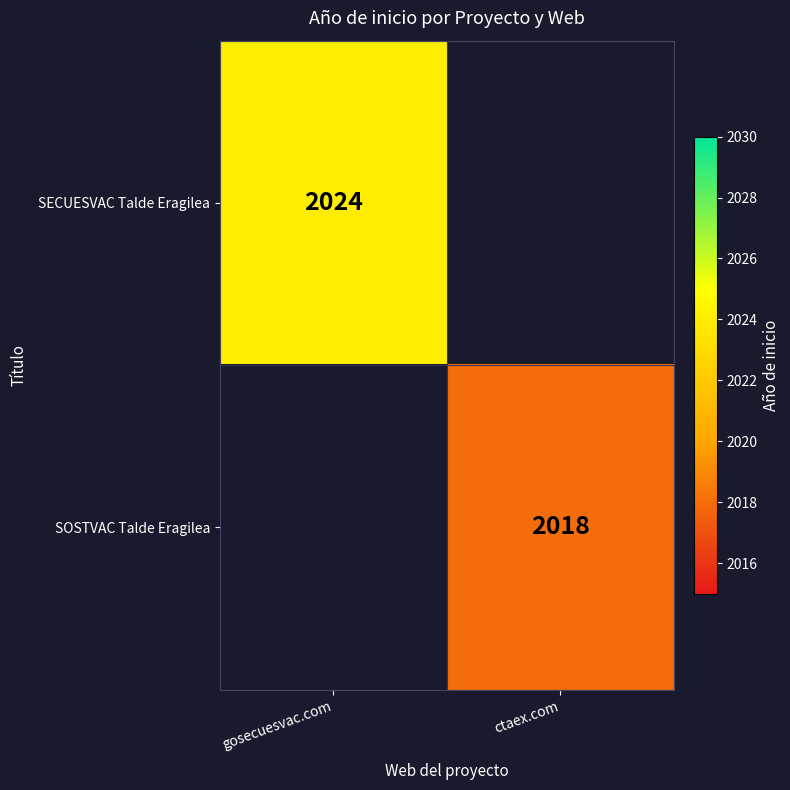

Which has a higher value, ctaex.com or gosecuesvac.com?

gosecuesvac.com